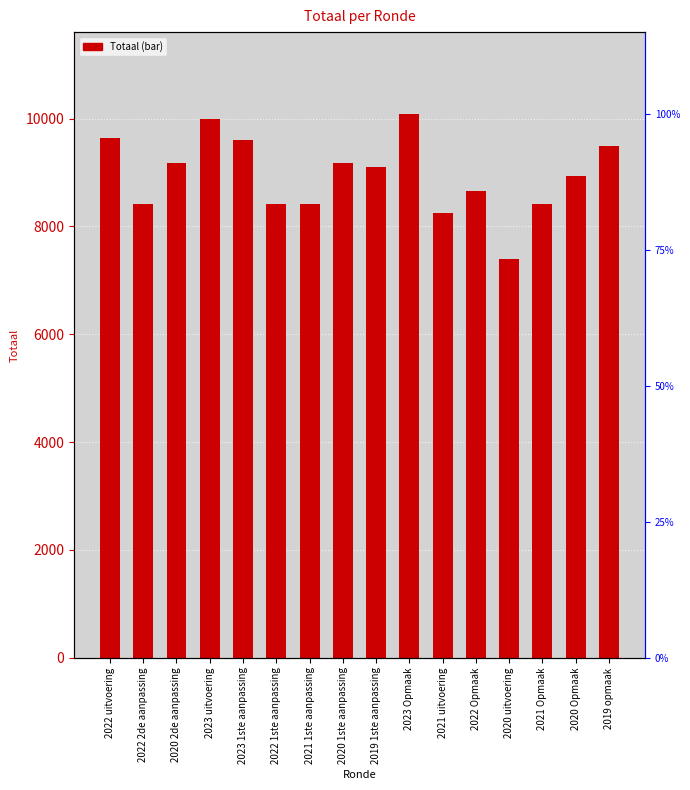

At which category does the chart reach its minimum across all series?

2020 uitvoering